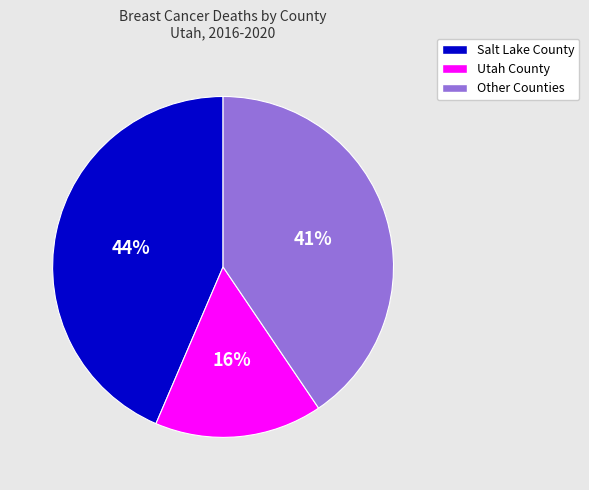

True or false: Other Counties accounts for 32% of the total.

False